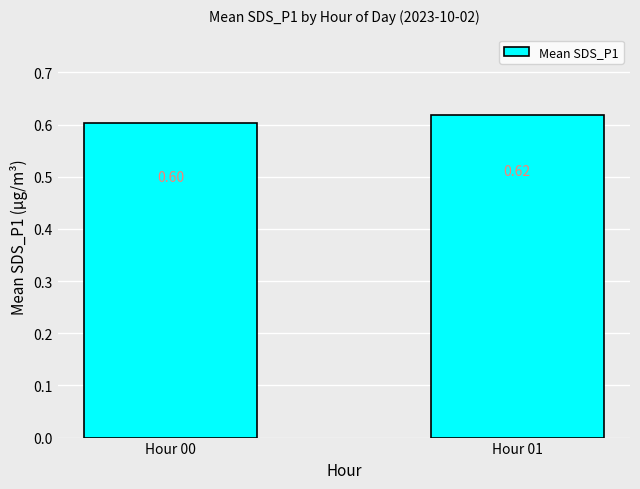

The value at Hour 00 is 0.6. True or false?

True